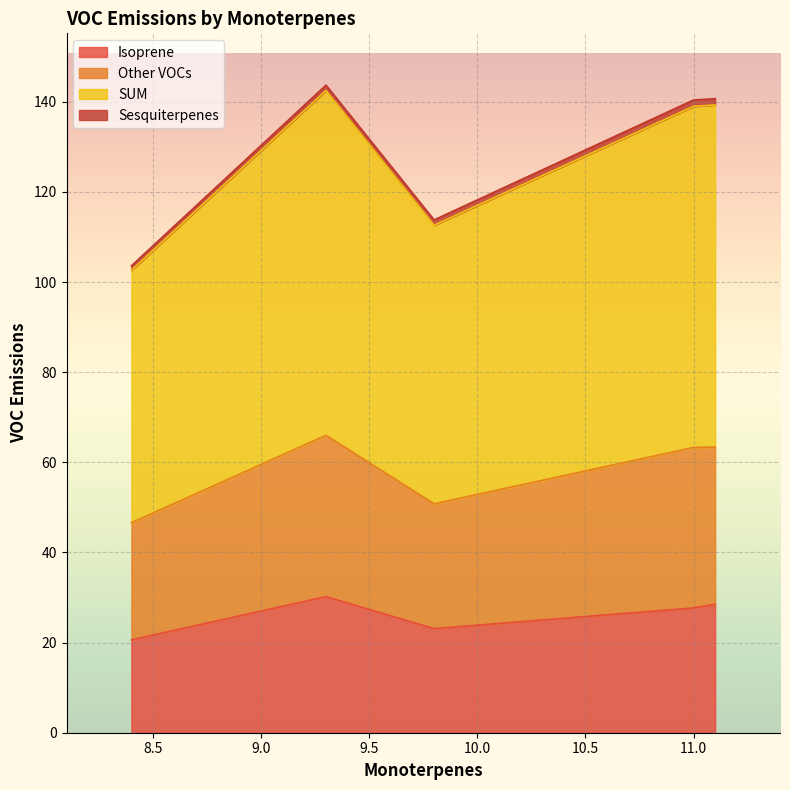

List the labels in order of Sesquiterpenes value, largest first.

11.1, 11.0, 9.8, 9.3, 8.4